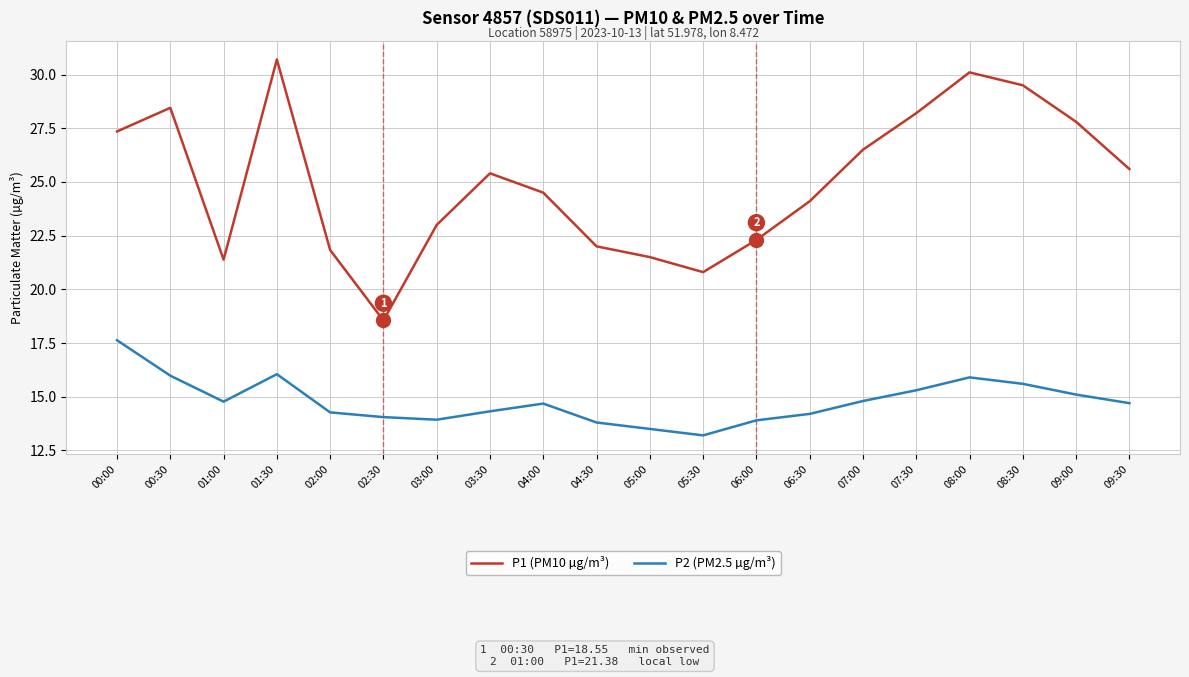

Which series has the largest total across all categories?

P1 (PM10 µg/m³)